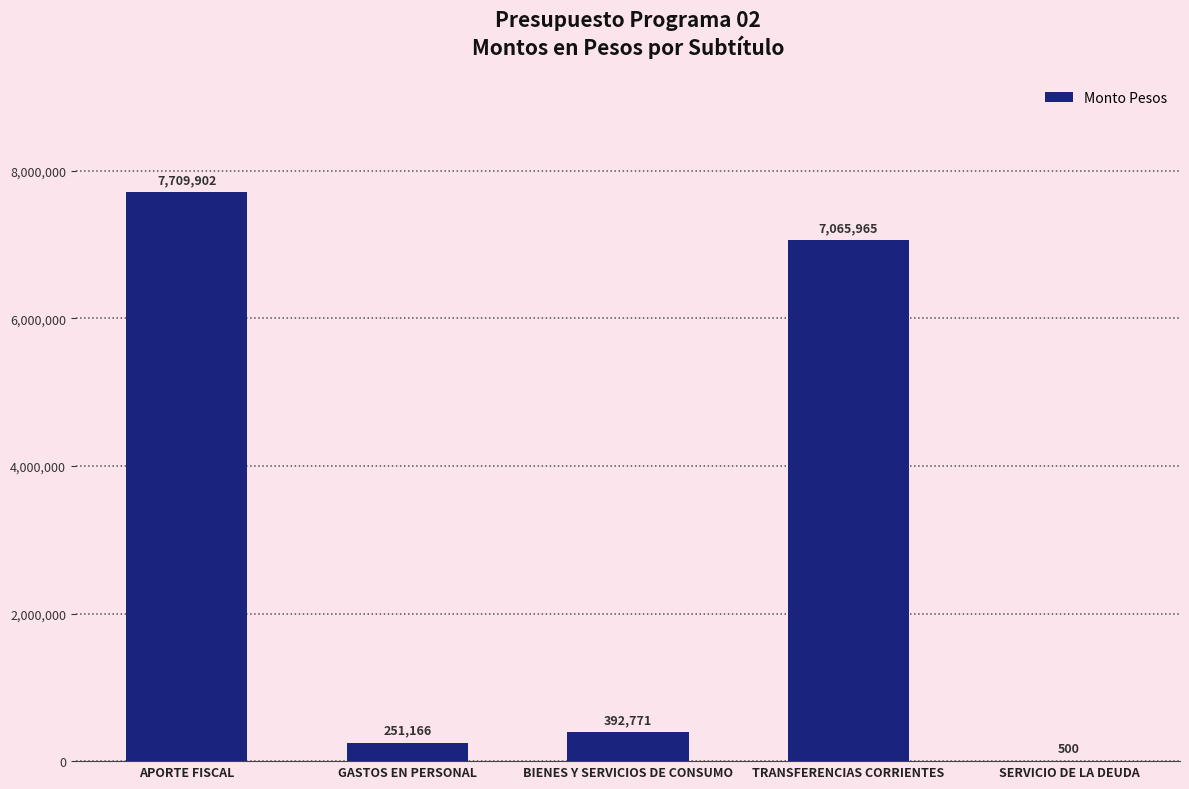

What is the sum of the values at SERVICIO DE LA DEUDA and BIENES Y SERVICIOS DE CONSUMO?

393271